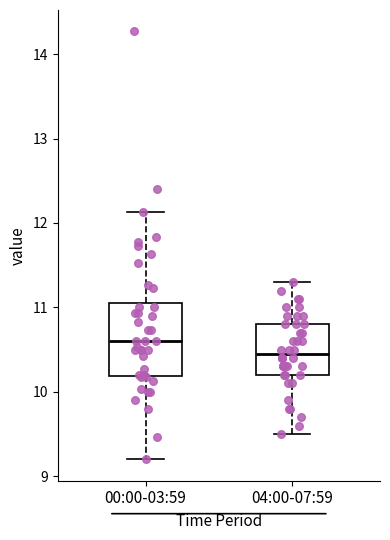

Comparing the boxes themselves (not the whiskers), which one is the tallest?

00:00-03:59